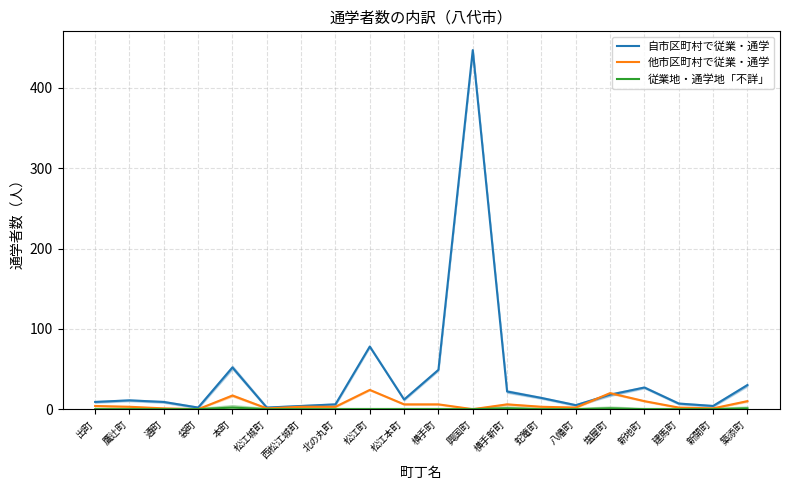

The 従業地・通学地「不詳」 series shows 1 at 本町. True or false?

False